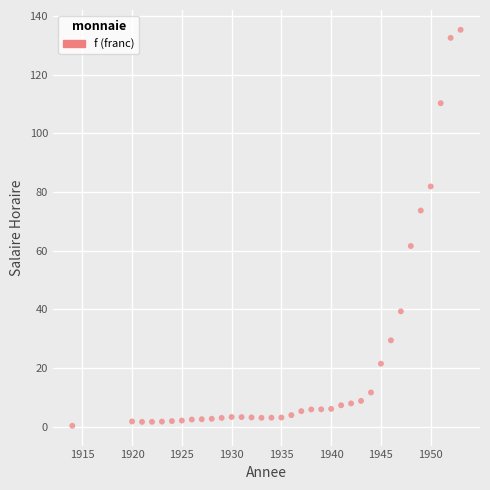

What is the range of X values (max minus min)?

39.0